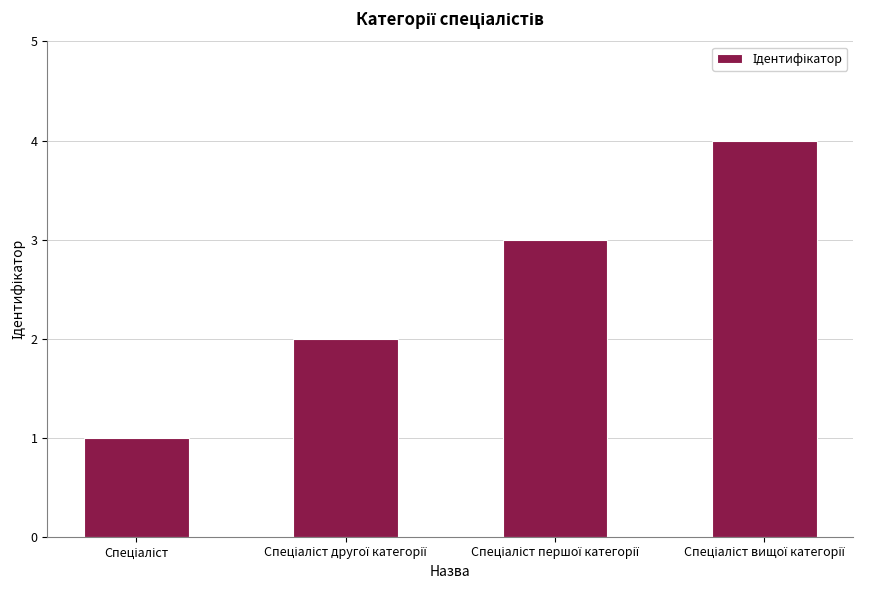

What is the difference between the maximum and minimum values?

3